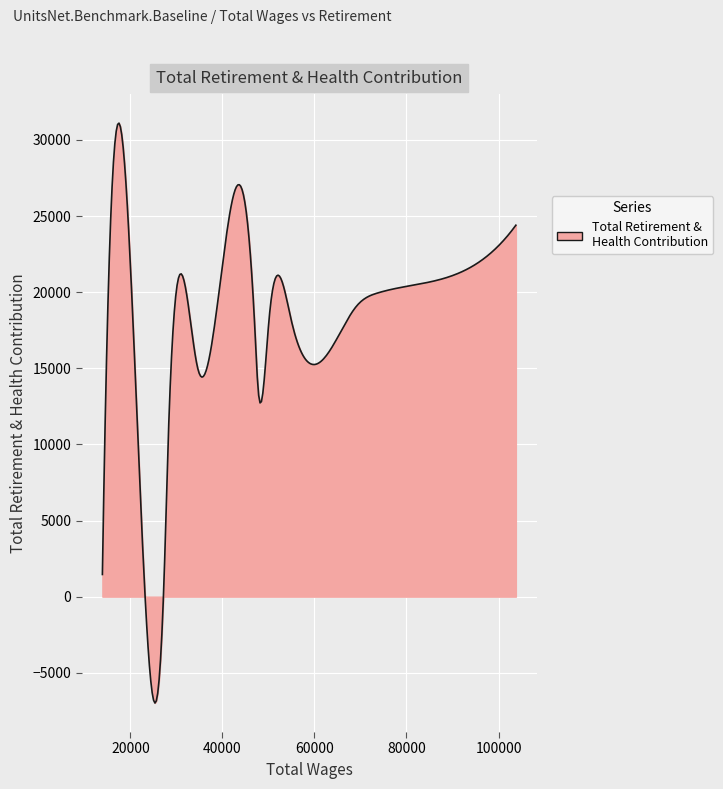

How many categories are shown in the chart?

300